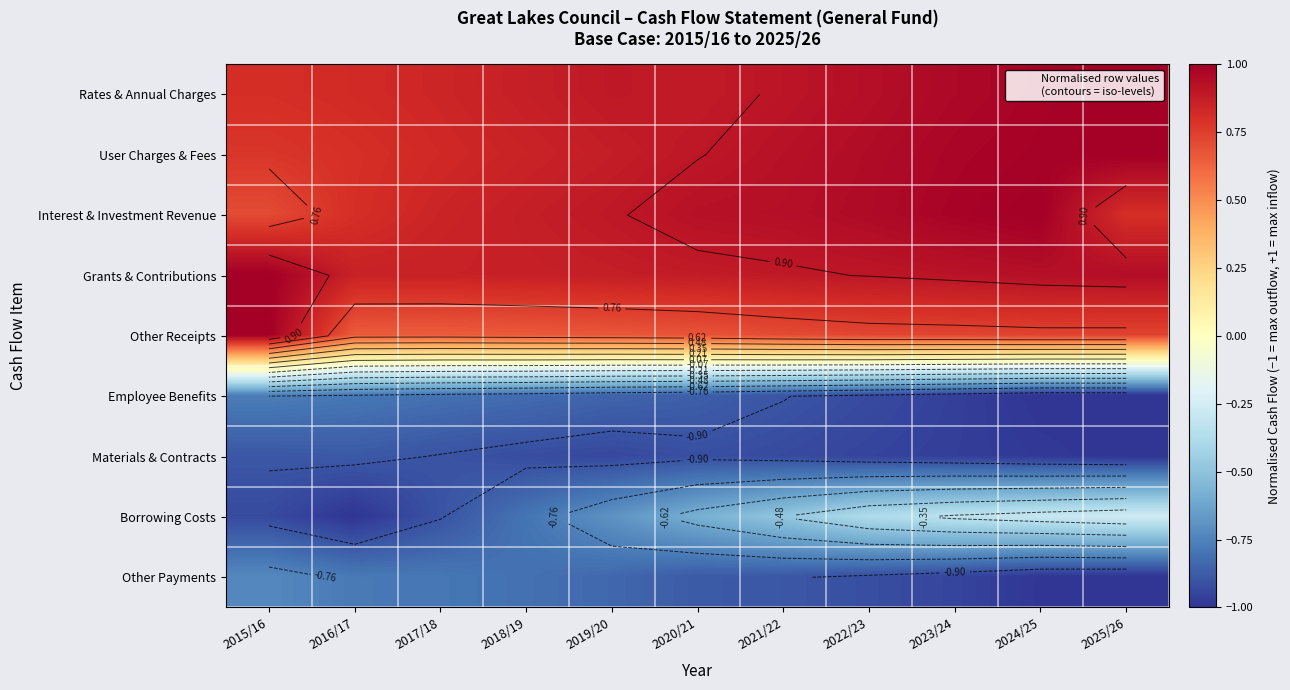

Which has a higher value, 2015/16 or 2024/25?

2024/25